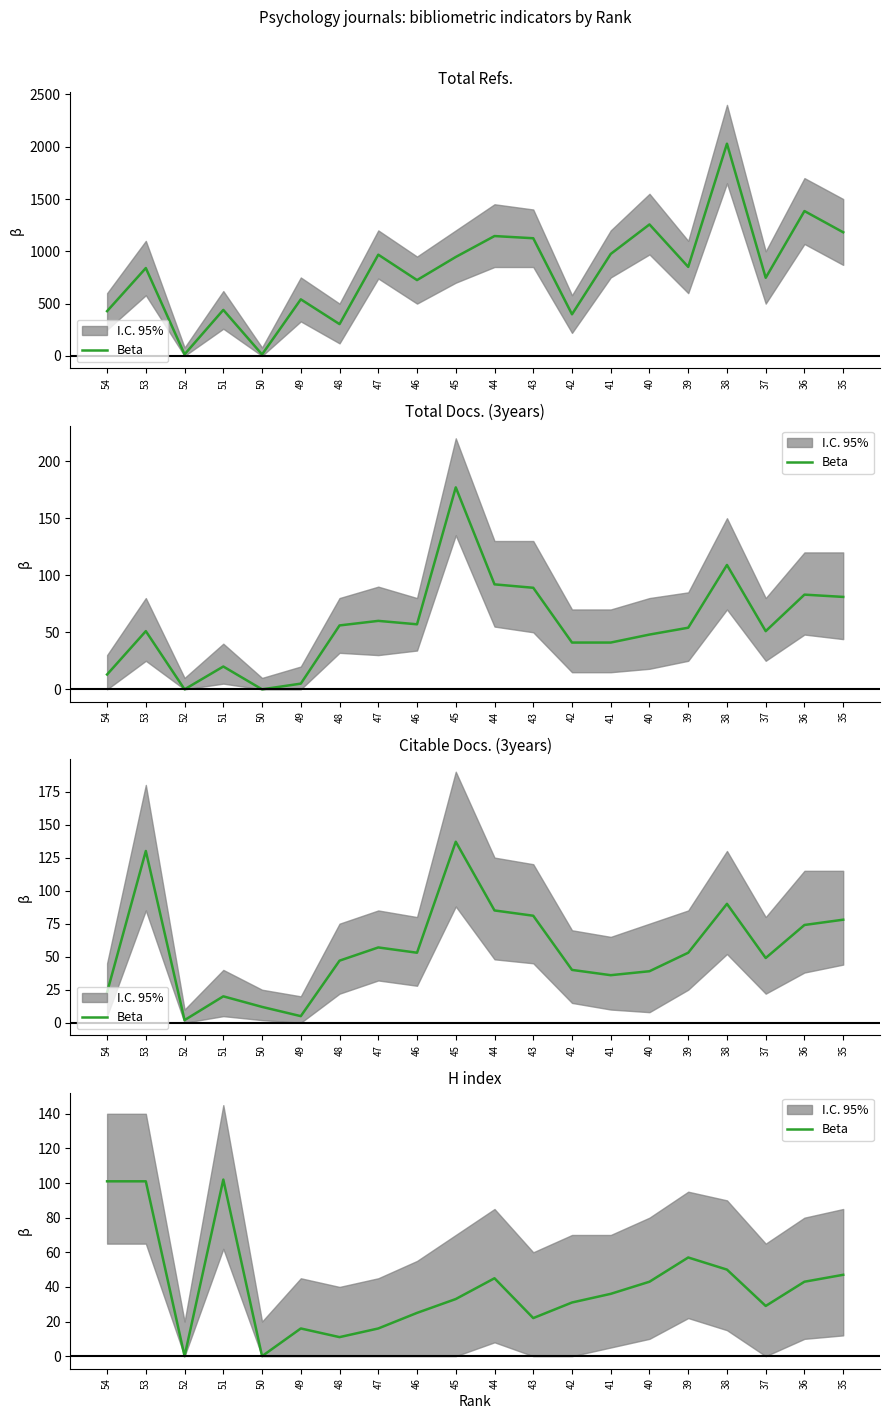

What is the difference between the second highest and minimum values?

101